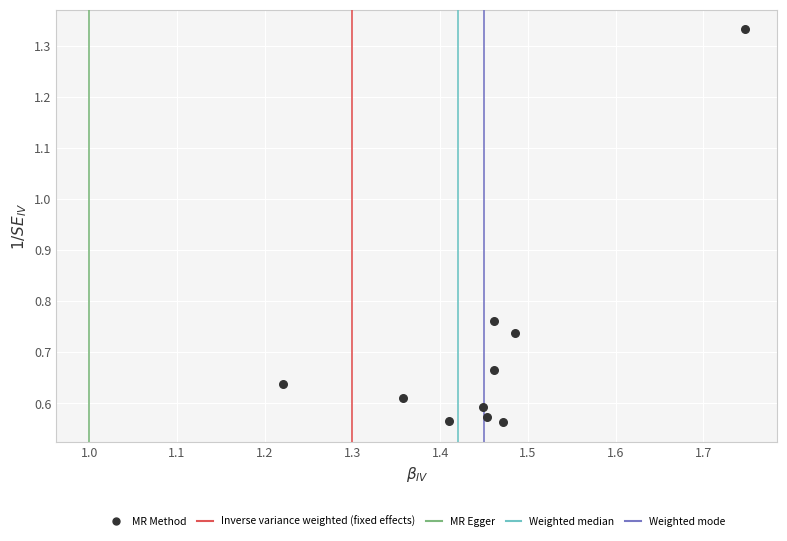

What is the range of X values (max minus min)?

0.5